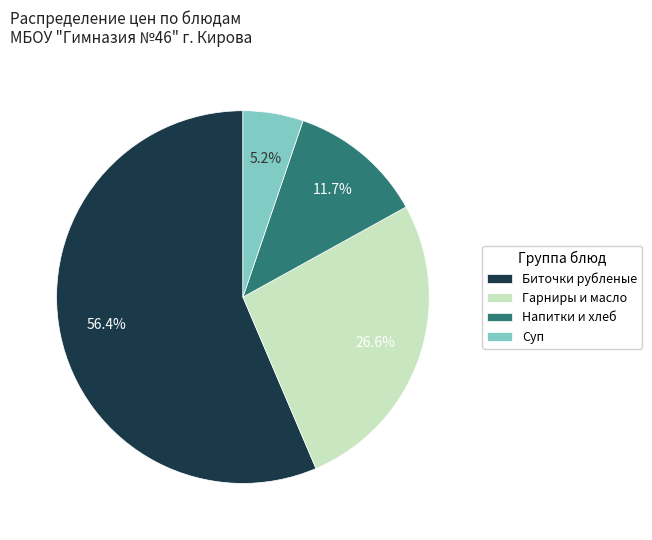

To the nearest percent, what is the average slice percentage?

25%